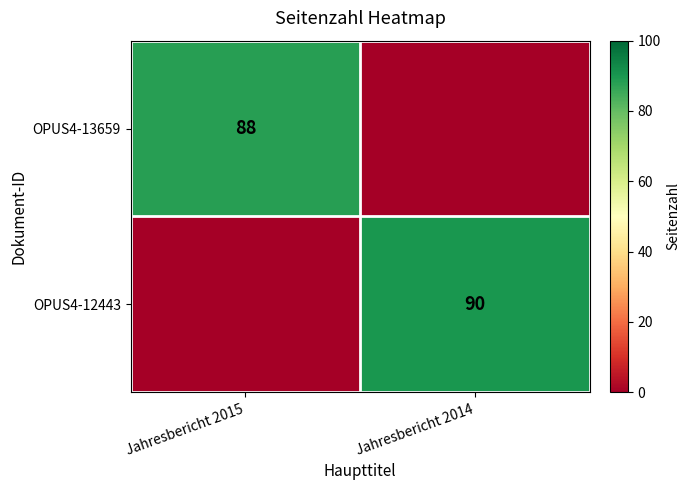

Is it true that OPUS4-12443 equals 48 at Jahresbericht 2014?

False